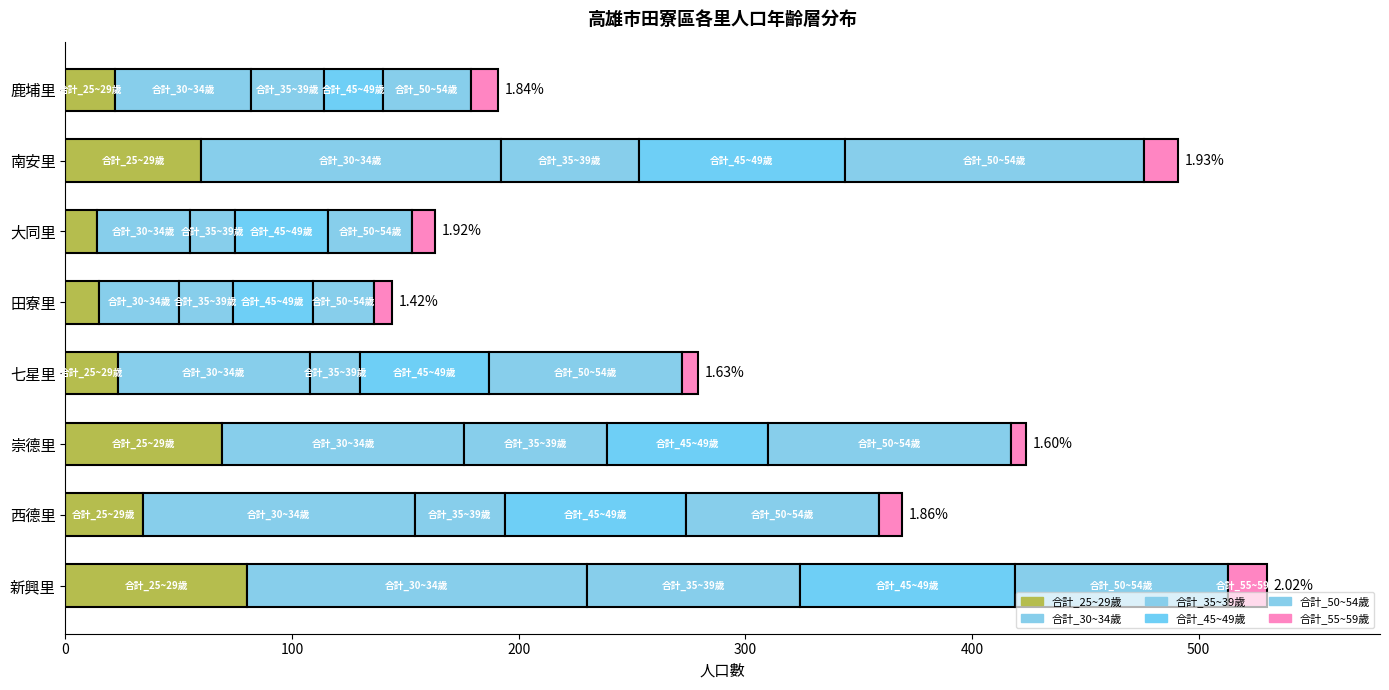

What is the value of the 合計_30~34歲 bar at the 3rd from the left?

41